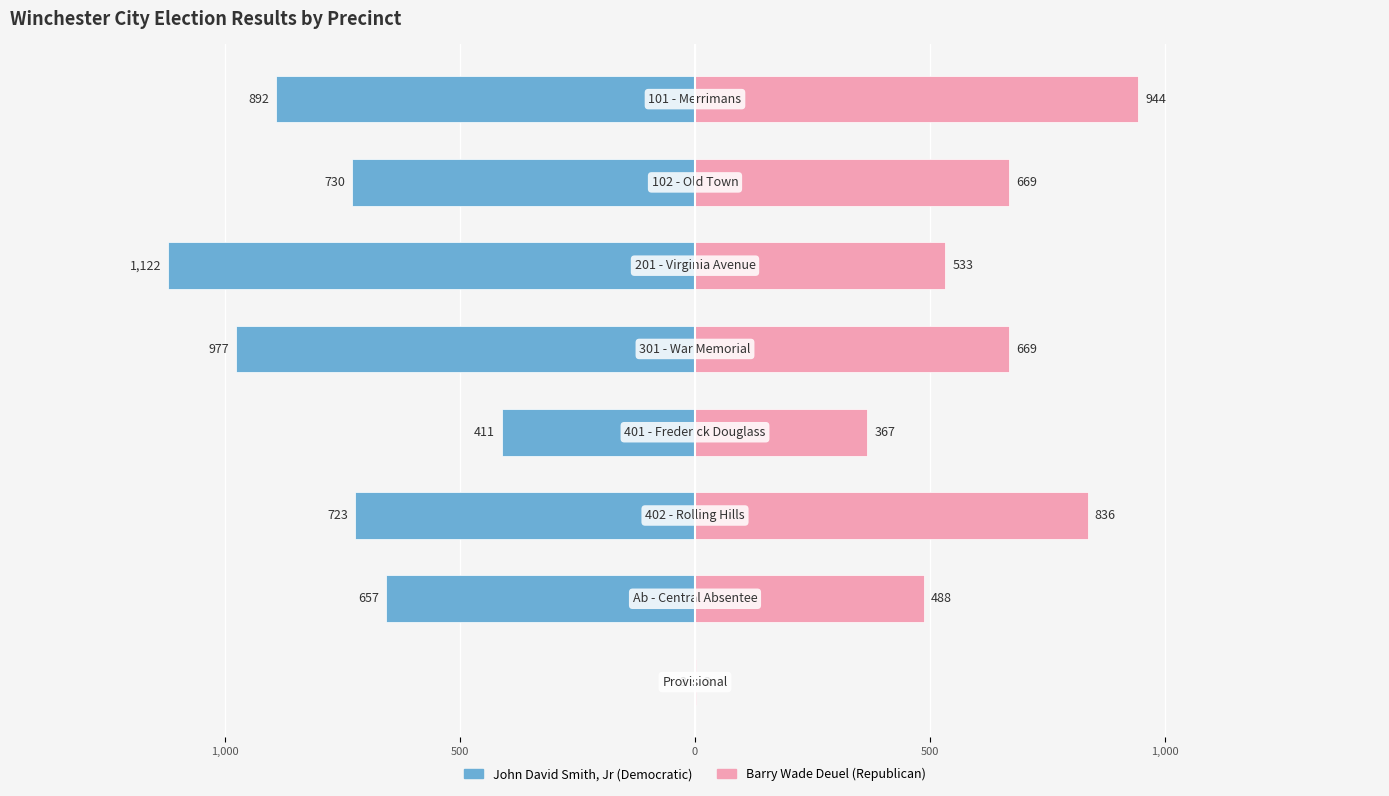

What is the difference between the maximum and minimum values in the Barry Wade Deuel (Republican) series?

941